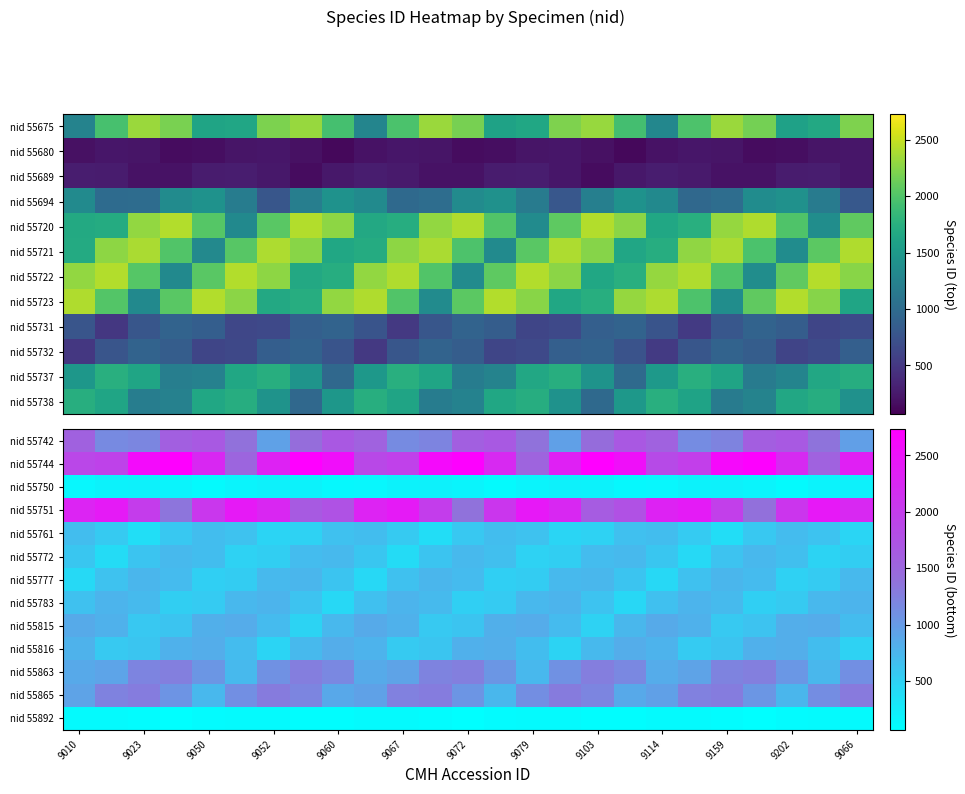

At which category does the chart reach its peak across all series?

9103